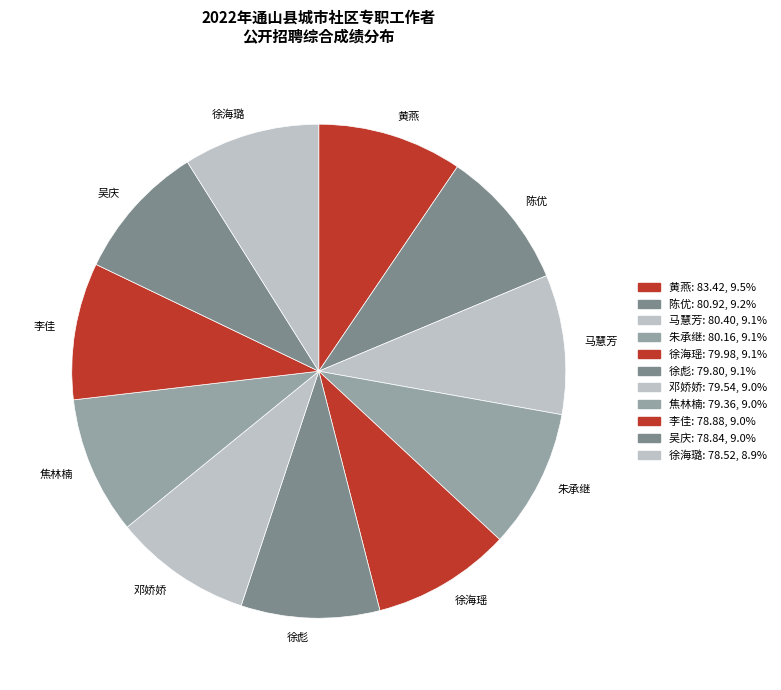

Do 吴庆 and 李佳 together represent more than half of the pie?

No